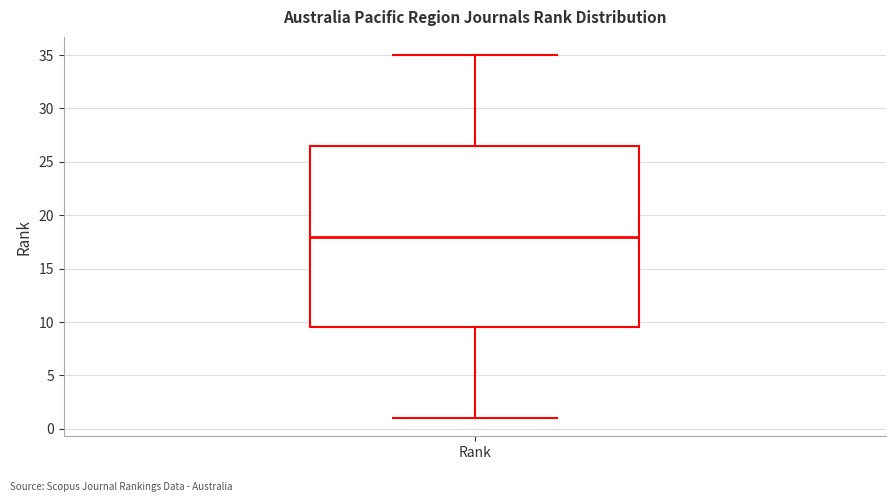

Read this box plot against the y-axis: the position of the median line, the range covered by the box, and the ends of both whiskers. The values are not printed on the chart, so give them approximately, as read against the axis.

median 18.0, box 9.5 to 26.5, whiskers 1.0 to 35.0